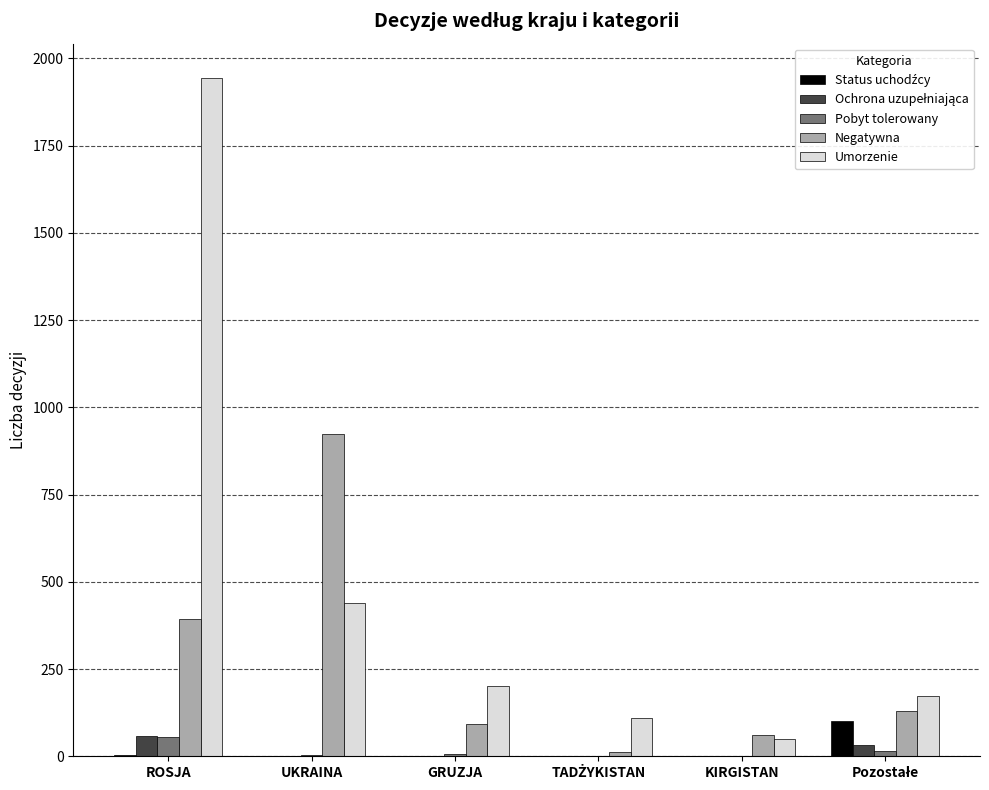

The value of Umorzenie at ROSJA is 1945. True or false?

True